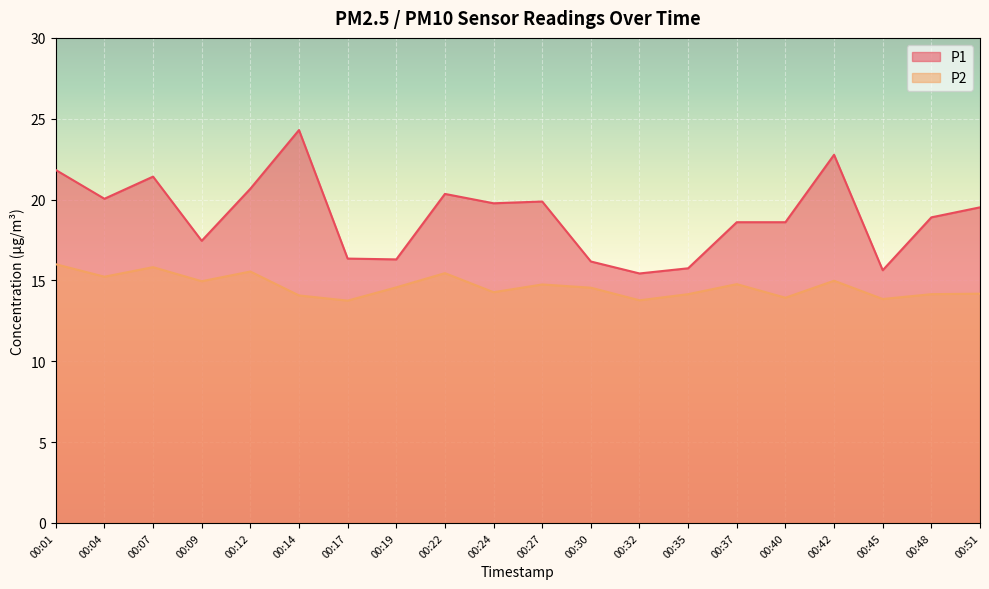

The P2 series shows 6.8 at 00:32. True or false?

False